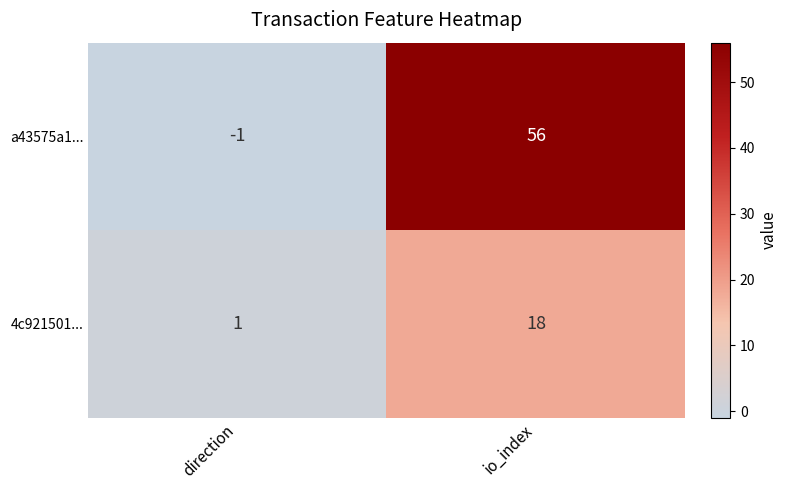

What is the greatest value displayed?

56